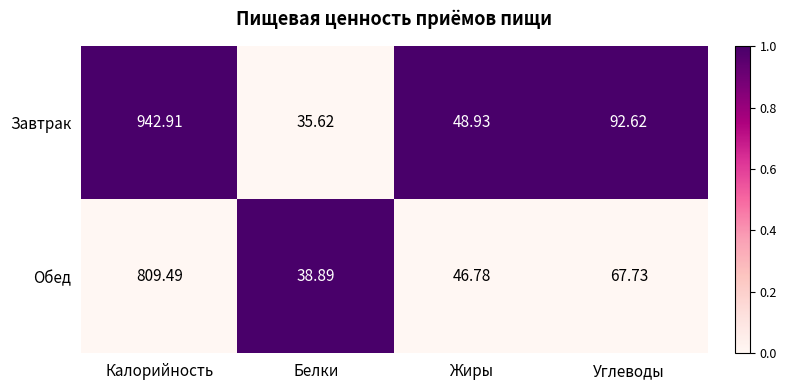

Rank the series by their maximum value, from lowest to highest.

Обед, Завтрак